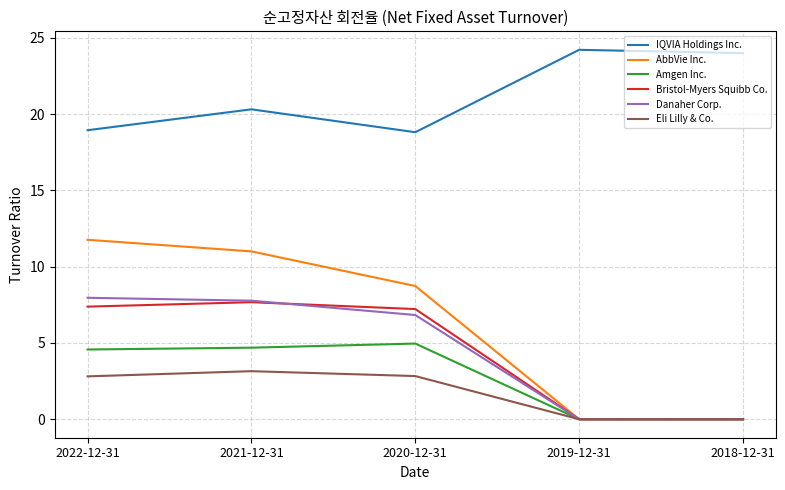

What is the spread (max minus min) of values at 2022-12-31?

16.1